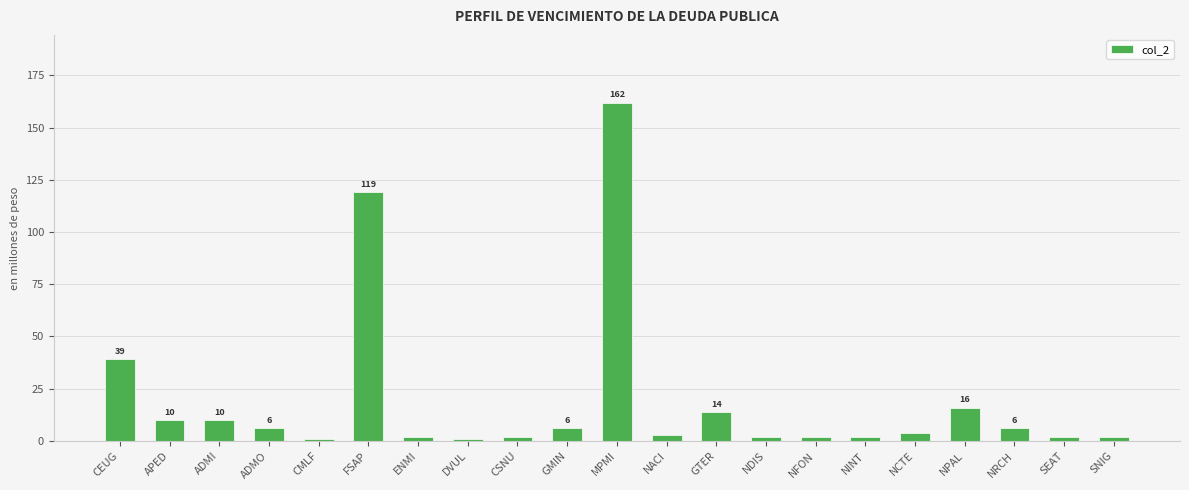

Reading right to left, list all the values displayed in this chart.

2	2	6	16	4	2	2	2	14	3	162	6	2	1	2	119	1	6	10	10	39